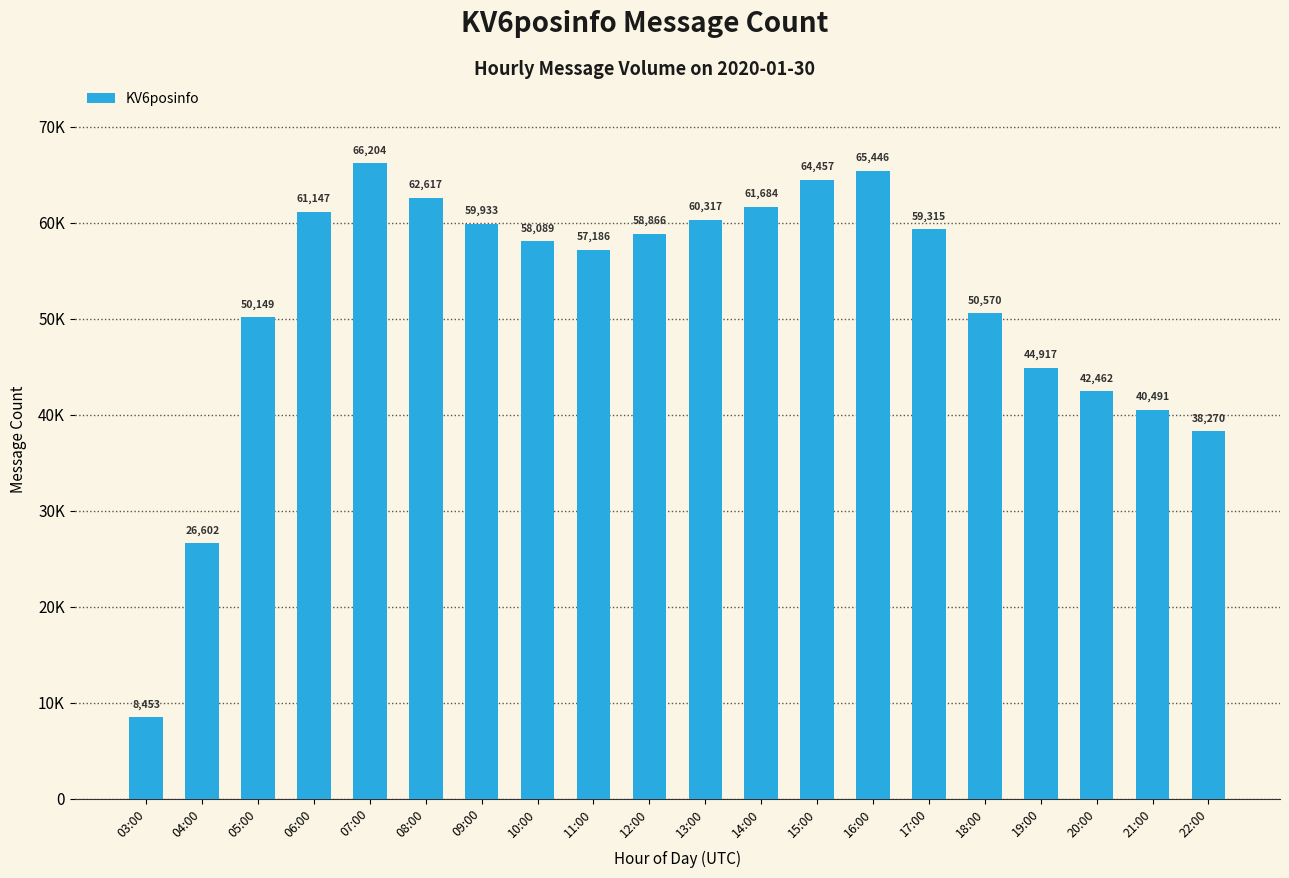

The value at 21:00 is 61709. True or false?

False